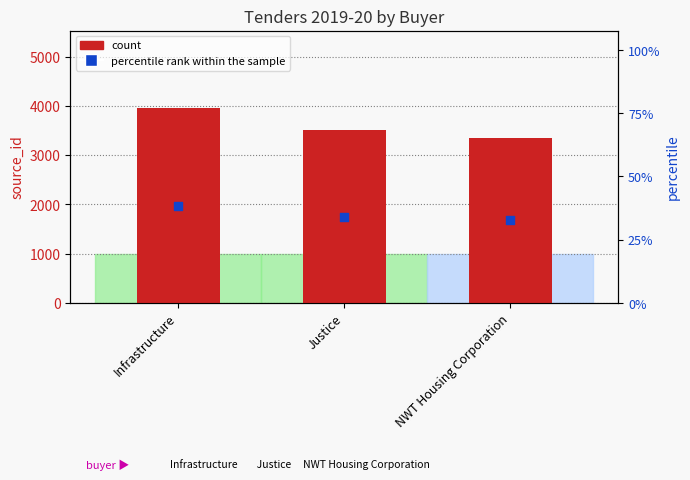

What are all the series names shown in the legend?

count, percentile rank within the sample